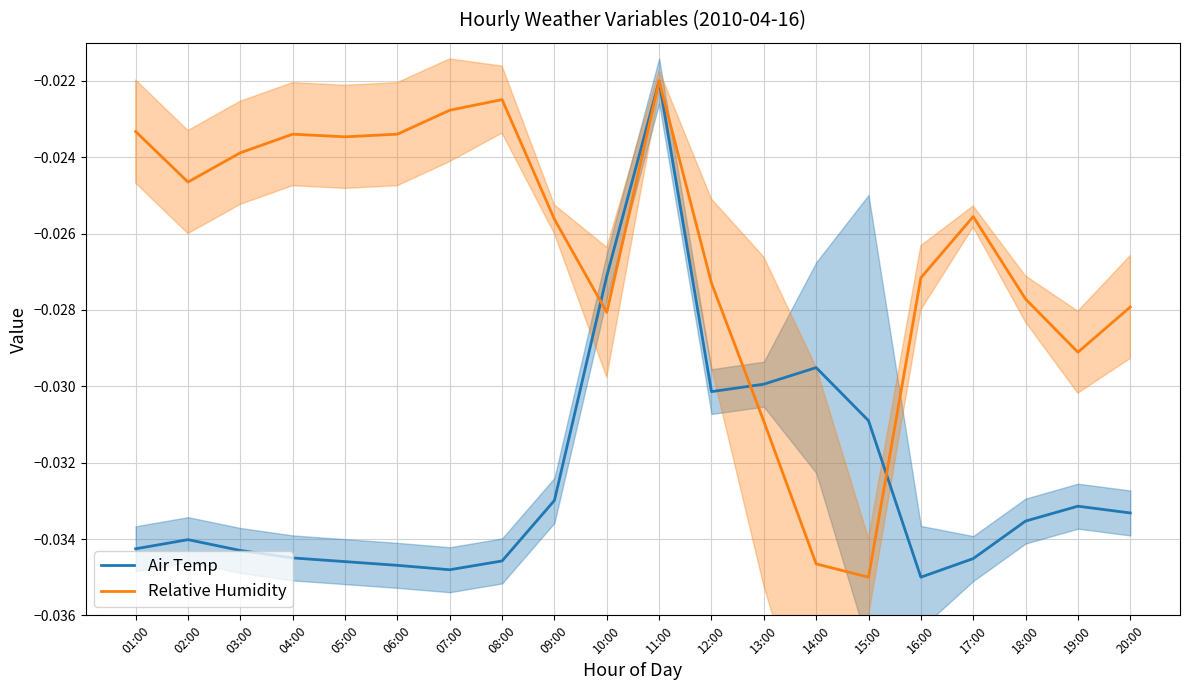

Reading right to left, list all the values displayed in this chart.

Air Temp: 20:00=-0.0	19:00=-0.0	18:00=-0.0	17:00=-0.0	16:00=-0.0	15:00=-0.0	14:00=-0.0	13:00=-0.0	12:00=-0.0	11:00=-0.0	10:00=-0.0	09:00=-0.0	08:00=-0.0	07:00=-0.0	06:00=-0.0	05:00=-0.0	04:00=-0.0	03:00=-0.0	02:00=-0.0	01:00=-0.0
Relative Humidity: 20:00=-0.0	19:00=-0.0	18:00=-0.0	17:00=-0.0	16:00=-0.0	15:00=-0.0	14:00=-0.0	13:00=-0.0	12:00=-0.0	11:00=-0.0	10:00=-0.0	09:00=-0.0	08:00=-0.0	07:00=-0.0	06:00=-0.0	05:00=-0.0	04:00=-0.0	03:00=-0.0	02:00=-0.0	01:00=-0.0